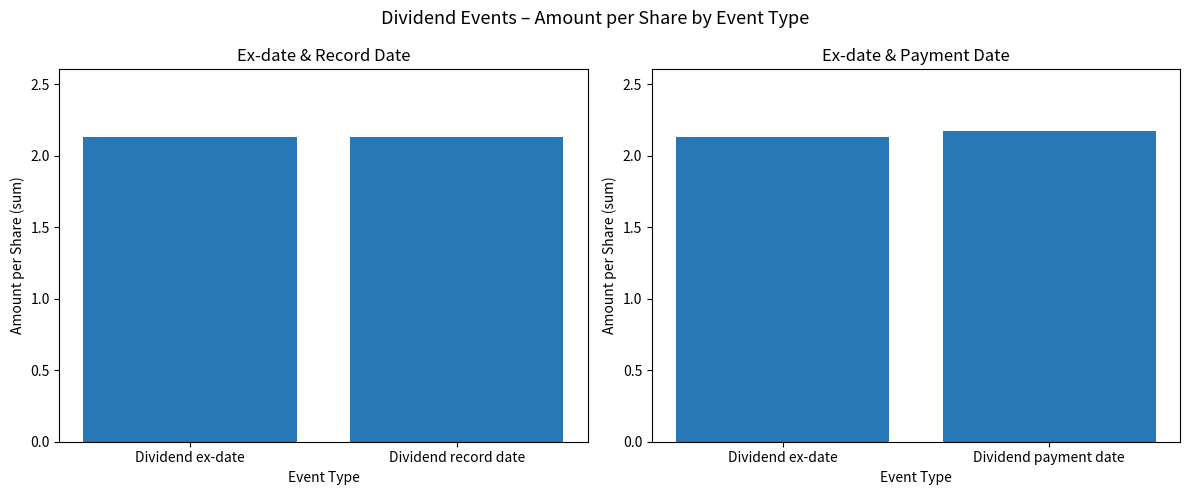

Is it true that the value at Dividend payment date is 0.6?

False